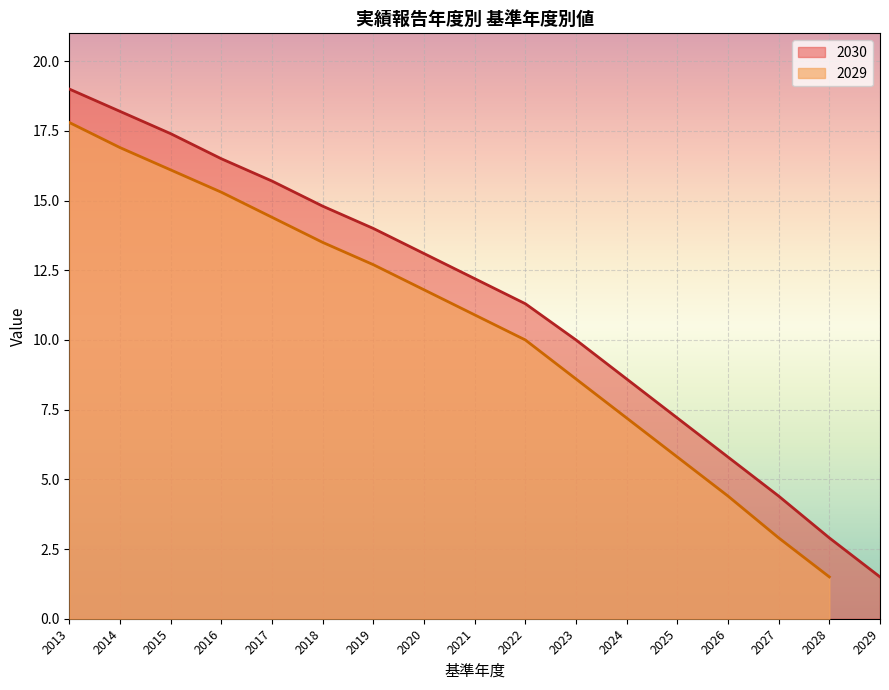

At which label does the data first exceed 12?

2013